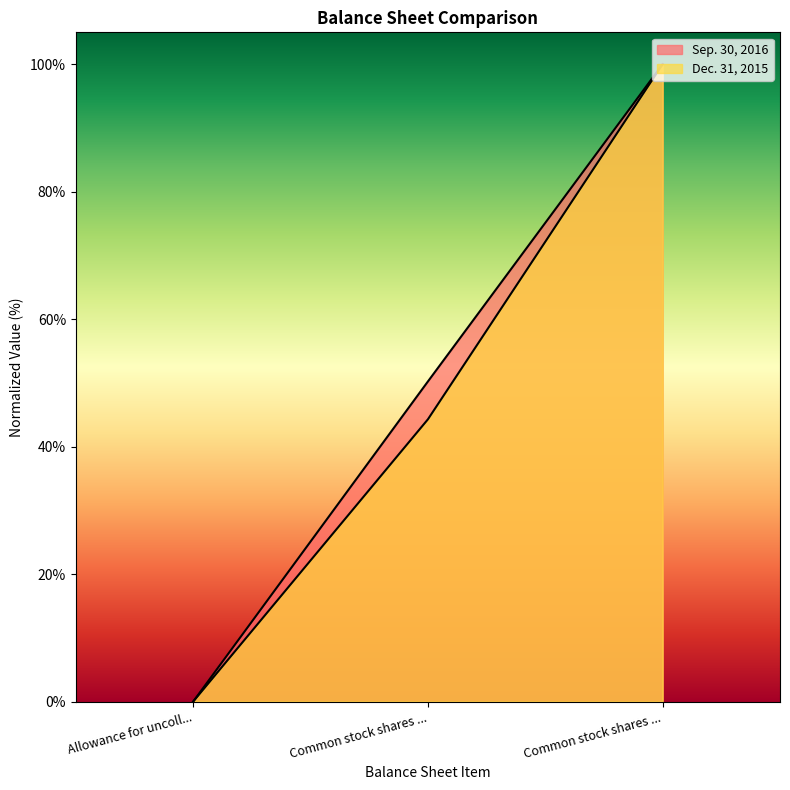

What is the label of the 2nd point from the left?

Common stock shares ...